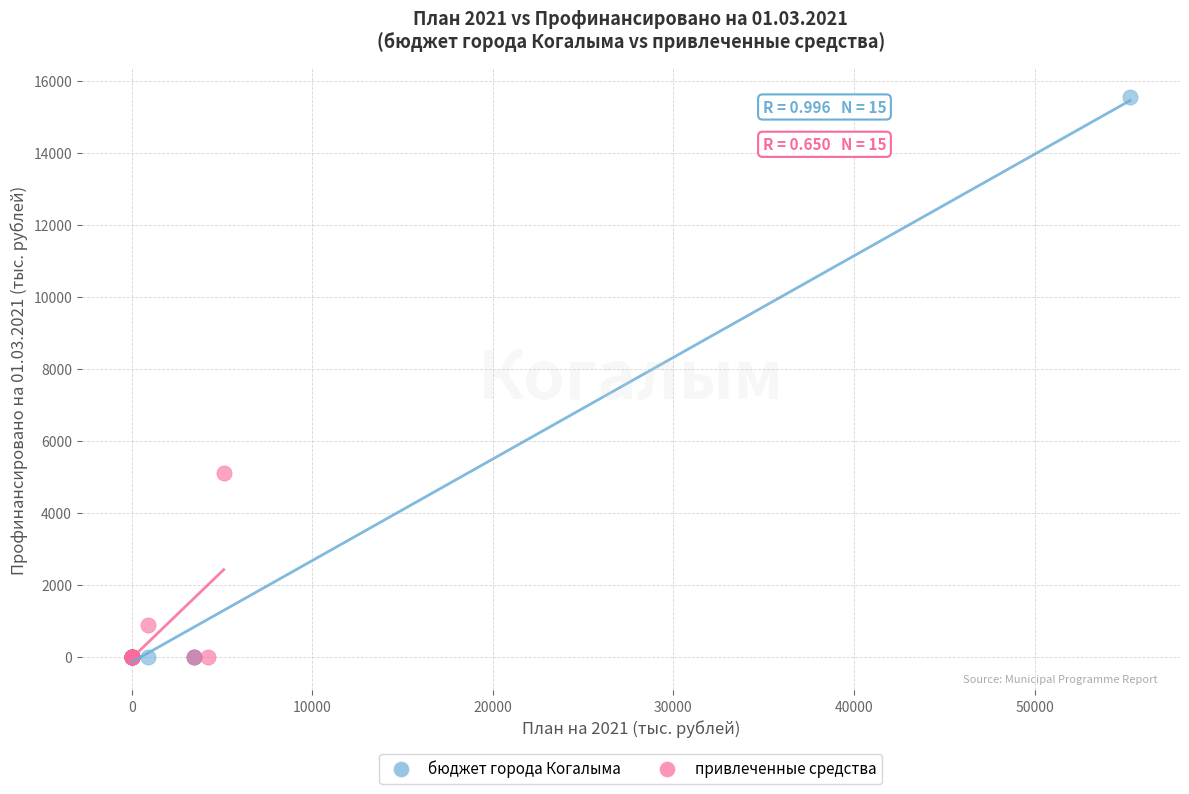

What are all the series names shown in the legend?

бюджет города Когалыма, привлеченные средства